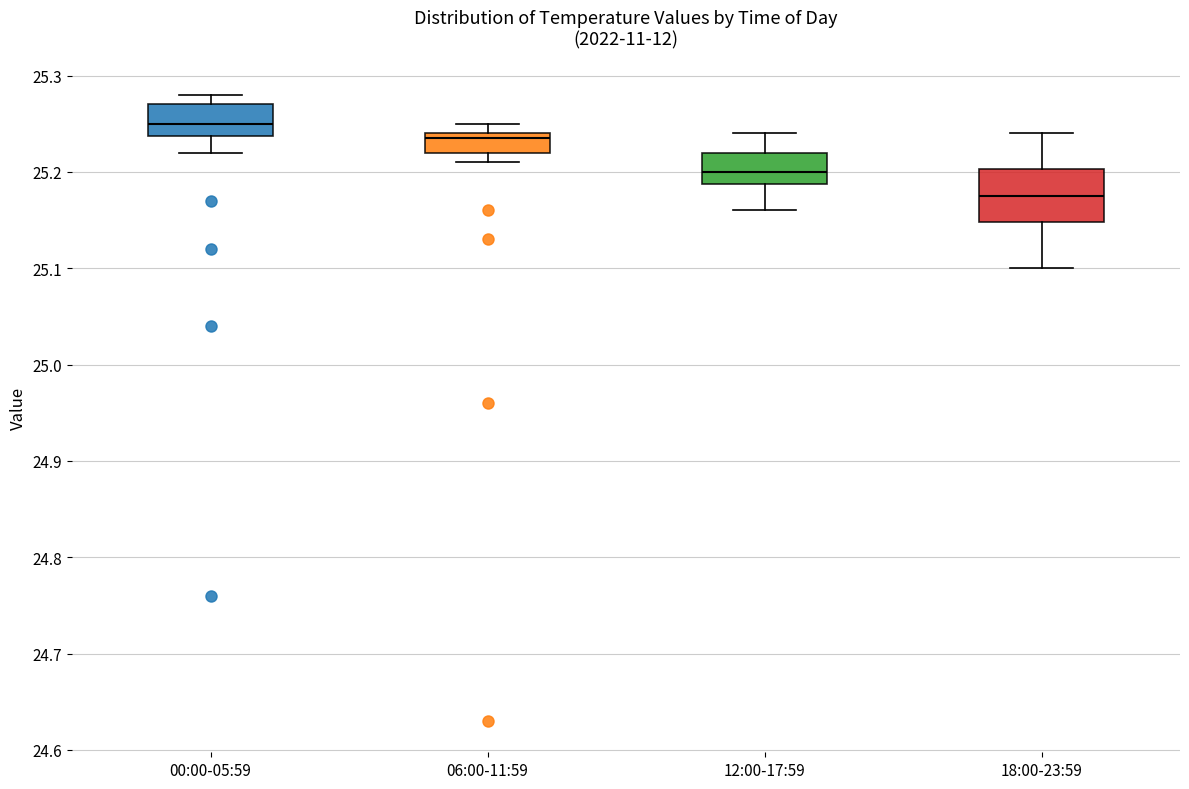

Which box's median line is the highest?

00:00-05:59